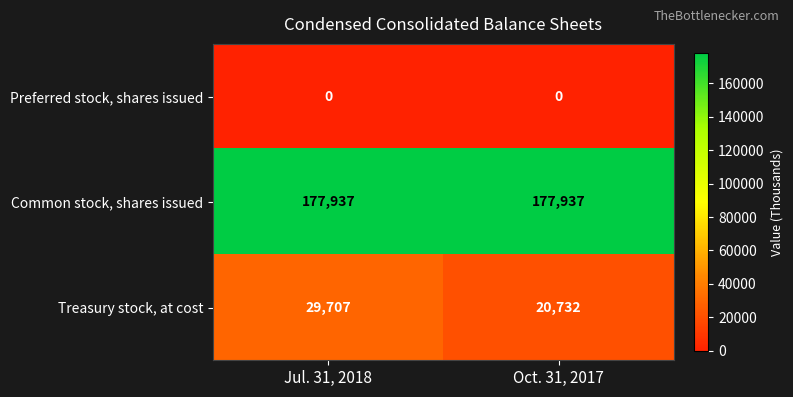

At which label is Treasury stock, at cost closest to 25219?

Oct. 31, 2017